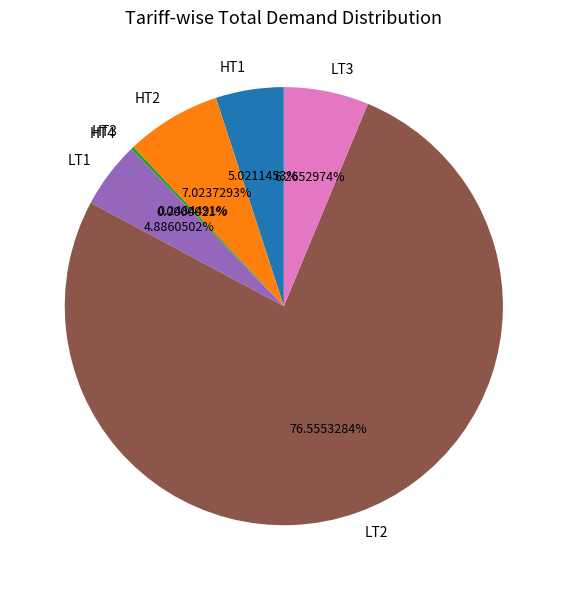

Which category accounts for the majority?

LT2